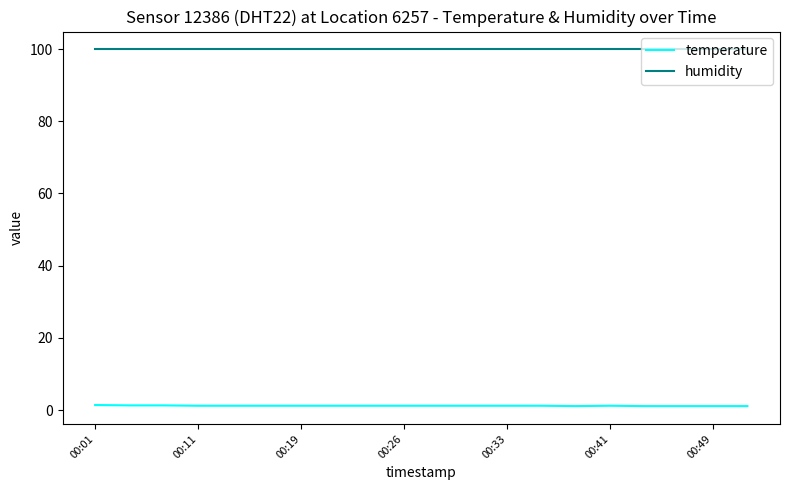

What is the lowest value of the humidity series?

99.9